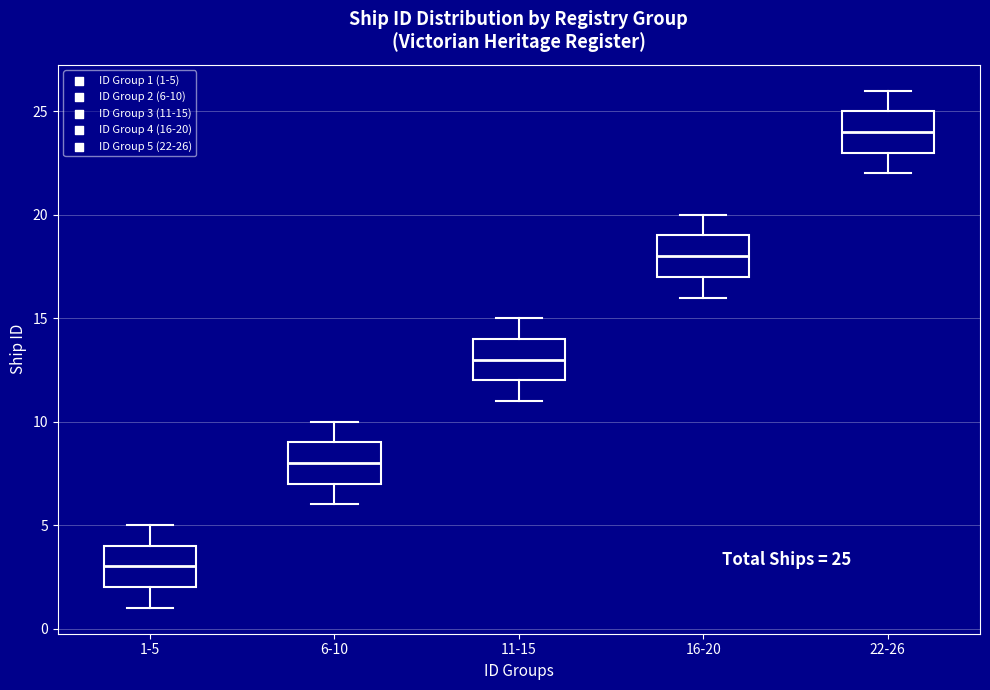

Which box has the highest median line?

22-26